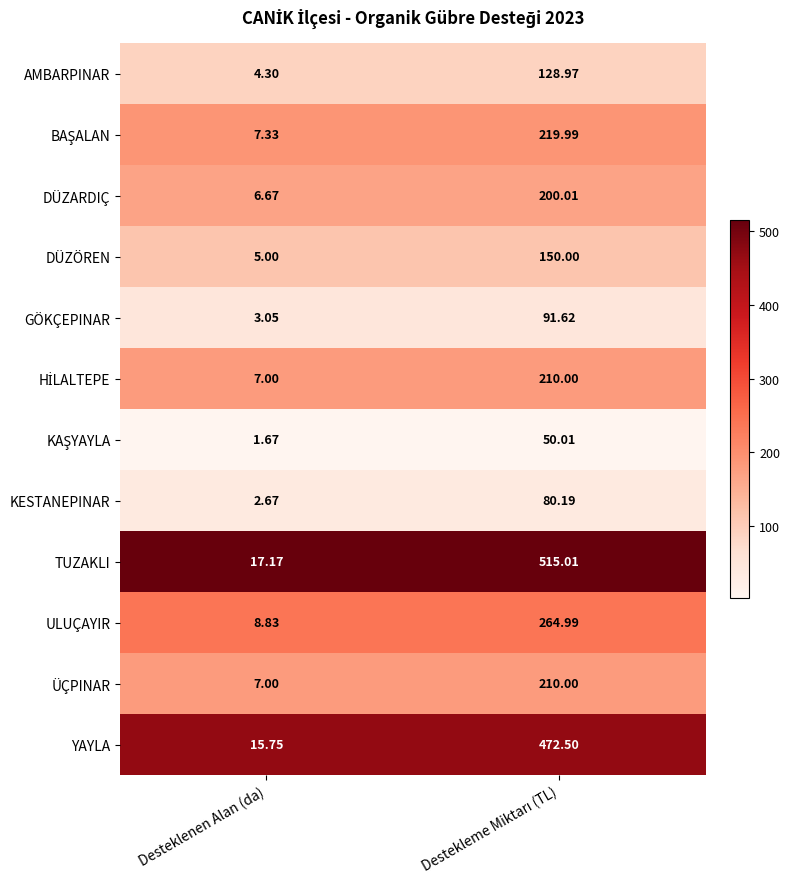

Which series has the widest spread of values?

TUZAKLI